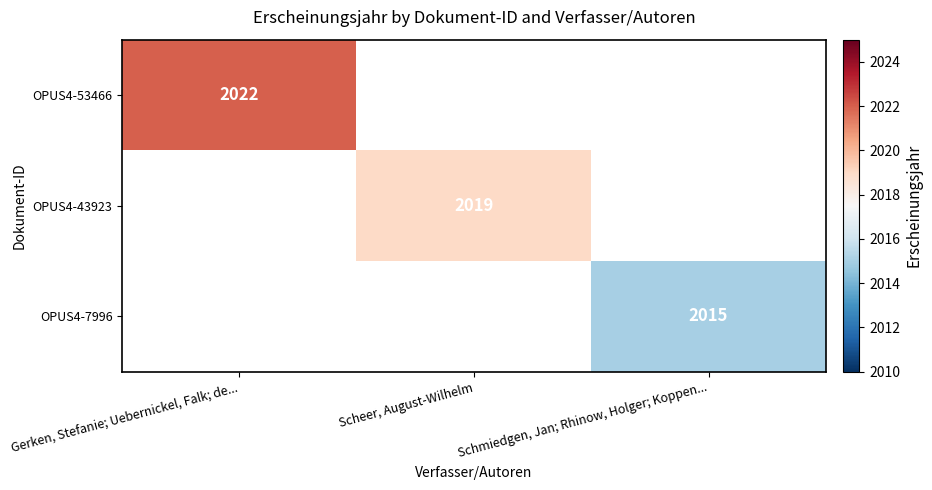

Read the OPUS4-43923 value at Scheer, August-Wilhelm.

2019.0